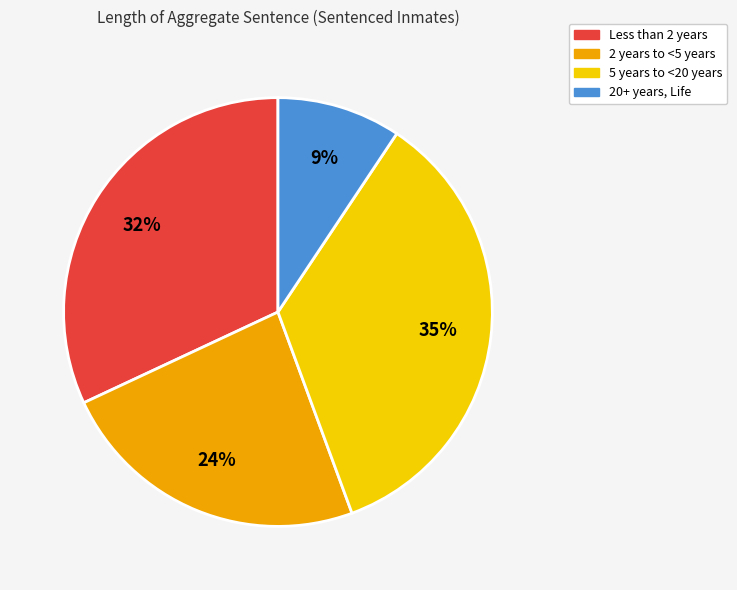

To the nearest percent, what portion does 5 years to <20 years represent?

35%